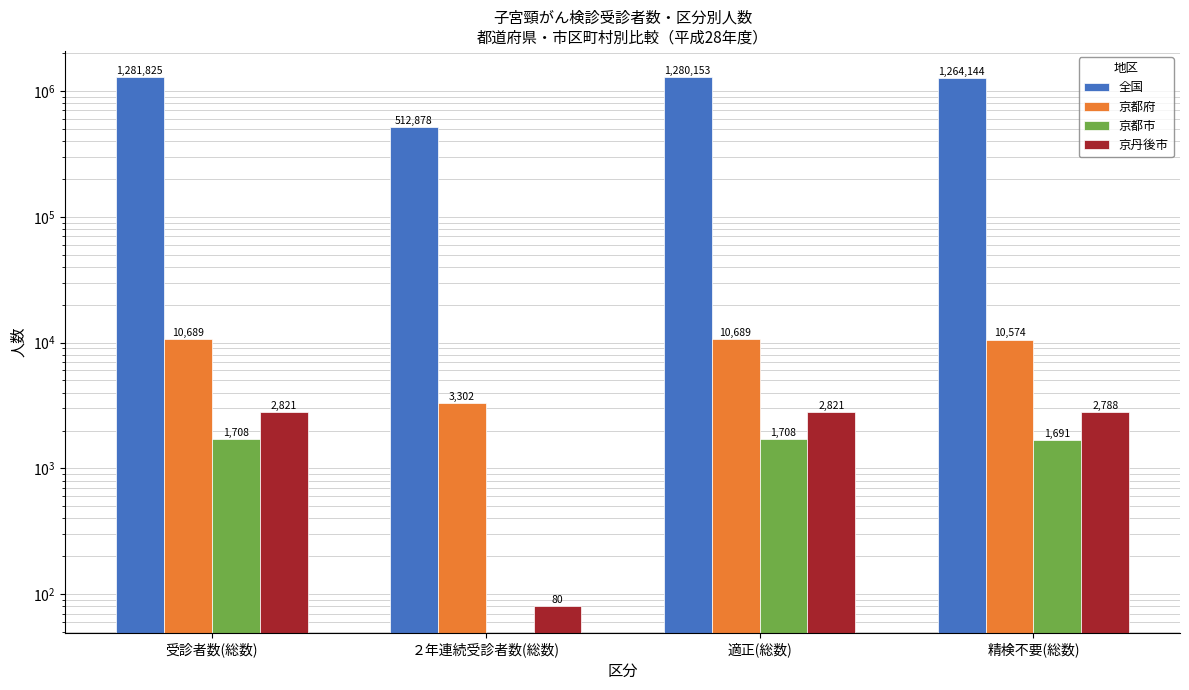

At how many categories does at least one series exceed 812291?

3